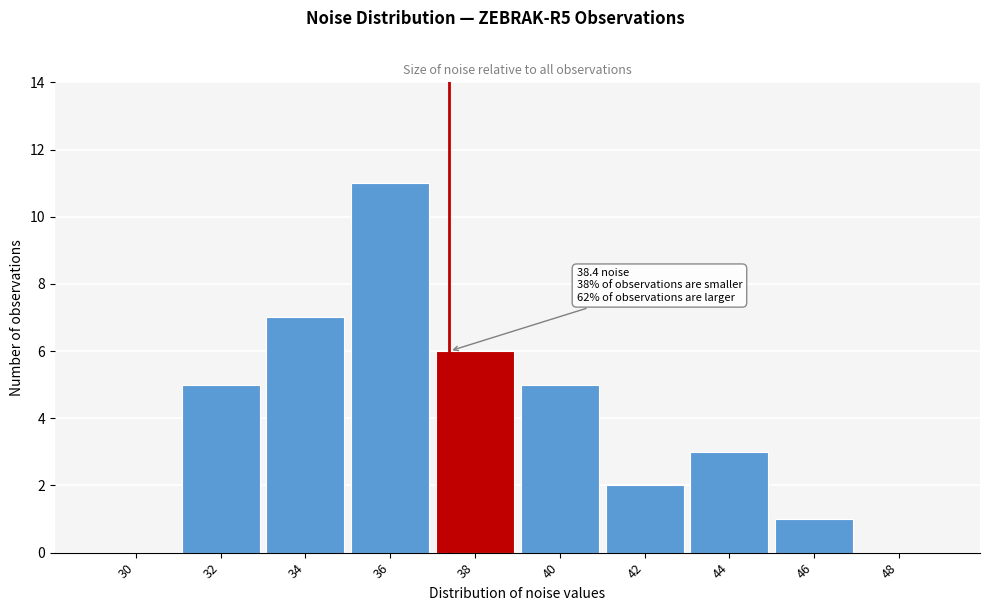

Which has a higher value, 38 or 30?

38